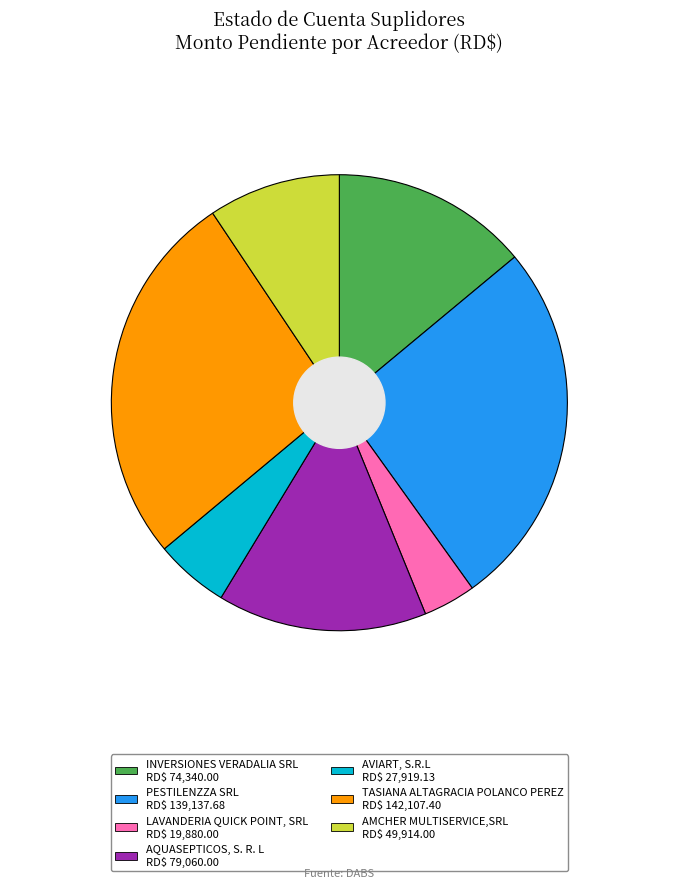

What is the change in value from INVERSIONES VERADALIA SRL to PESTILENZZA SRL?

+64797.7